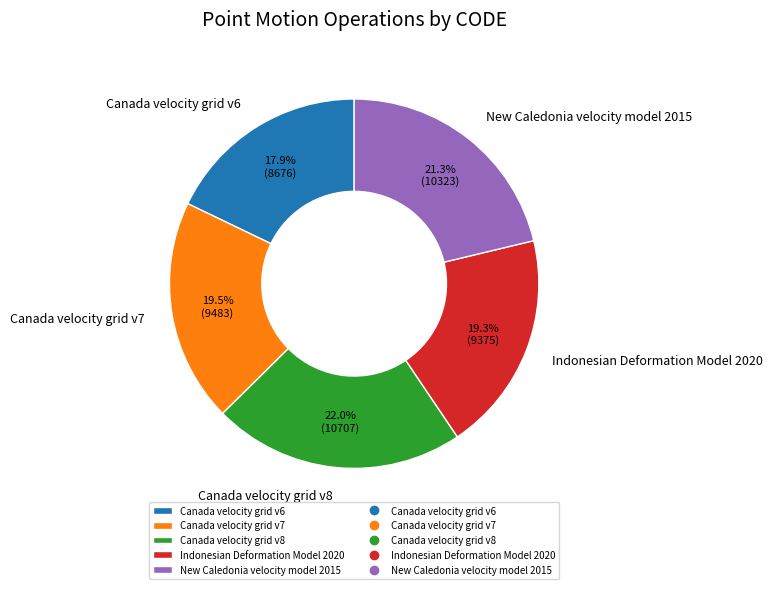

To the nearest percent, what is the average slice percentage?

20%